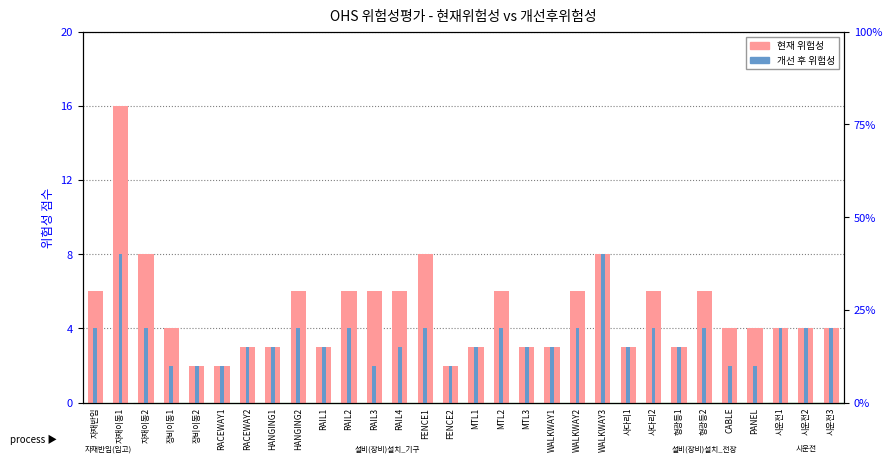

Which category has the highest value across all series?

자재이동1